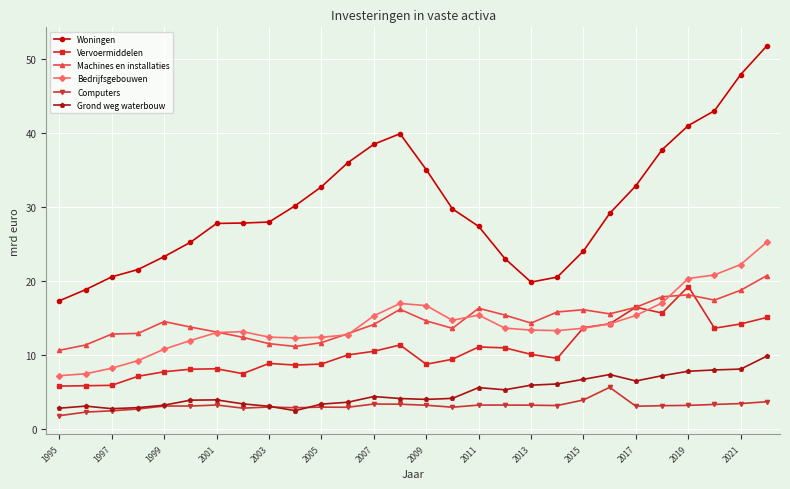

What is the difference between the maximum and second lowest values in the Machines en installaties series?

9.6